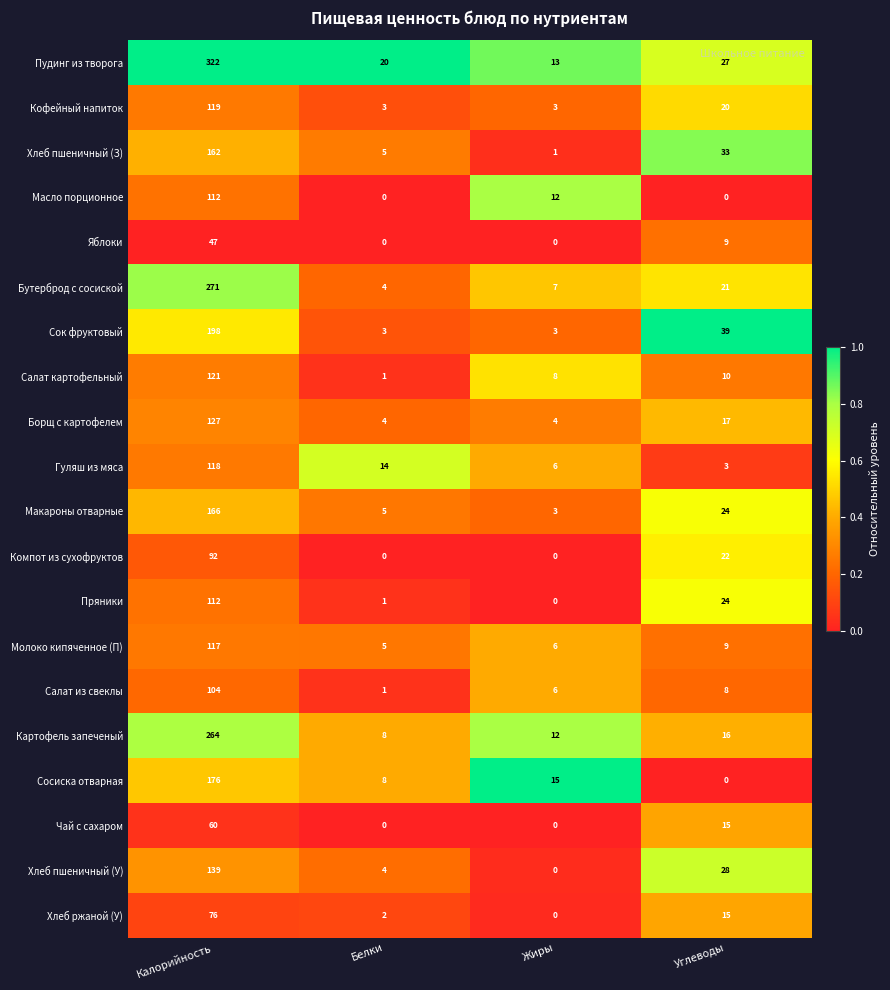

What is the maximum value shown in the chart?

322